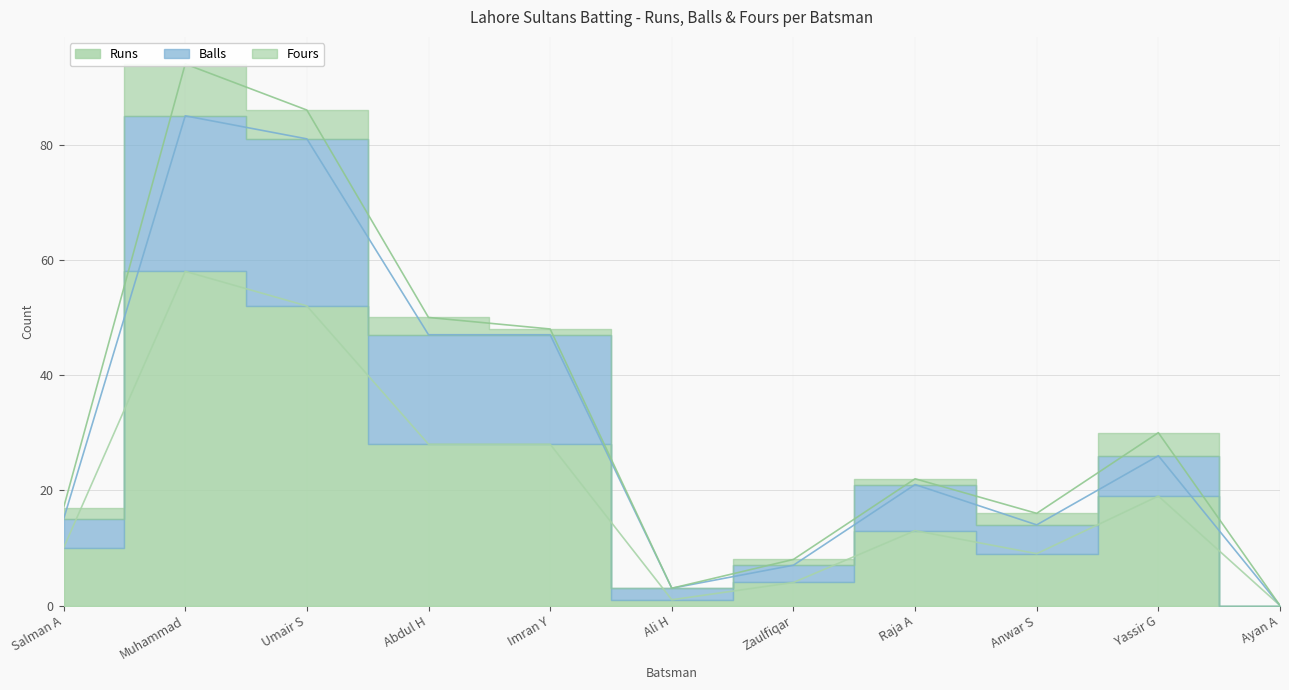

What is the value of the Balls point at the 1st from the left?

15